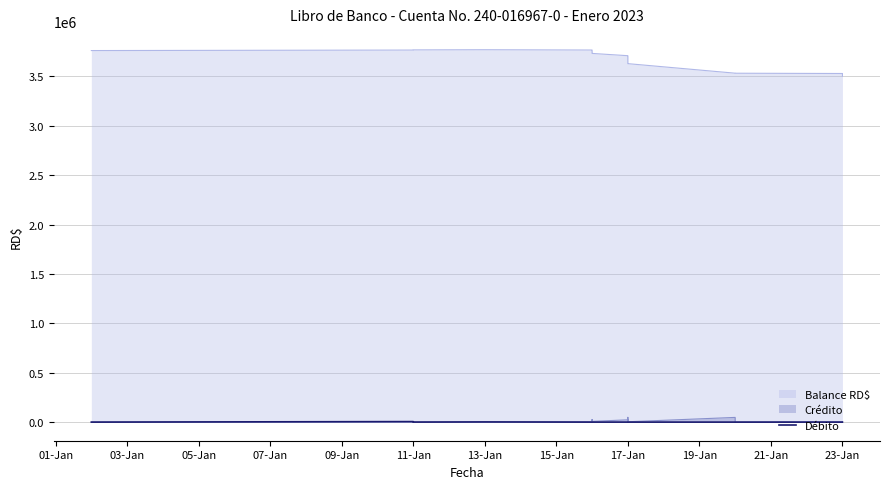

Is it true that the value at 17-Jan is -2264?

False